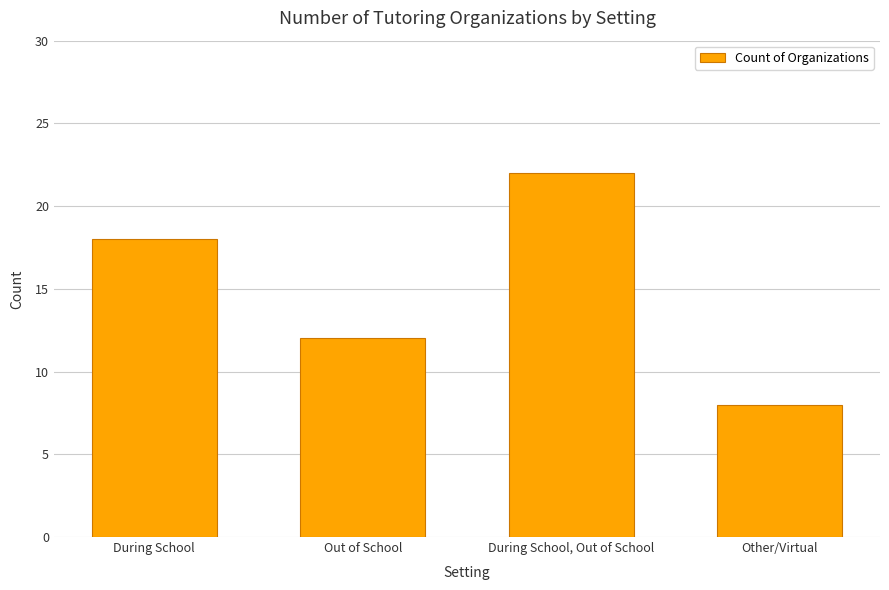

The value at Other/Virtual is 8. True or false?

True